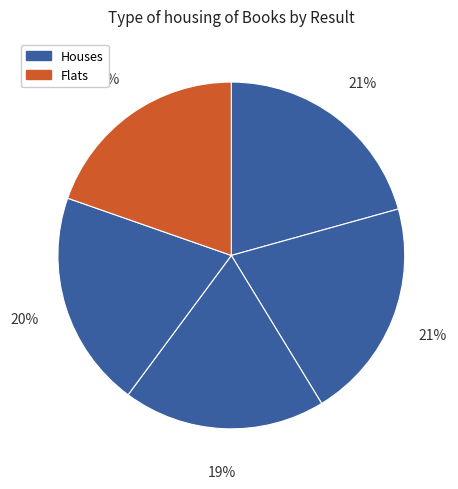

How many slices are in this pie chart?

5